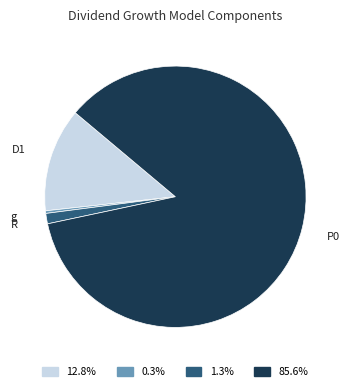

Does any single category account for the majority?

Yes